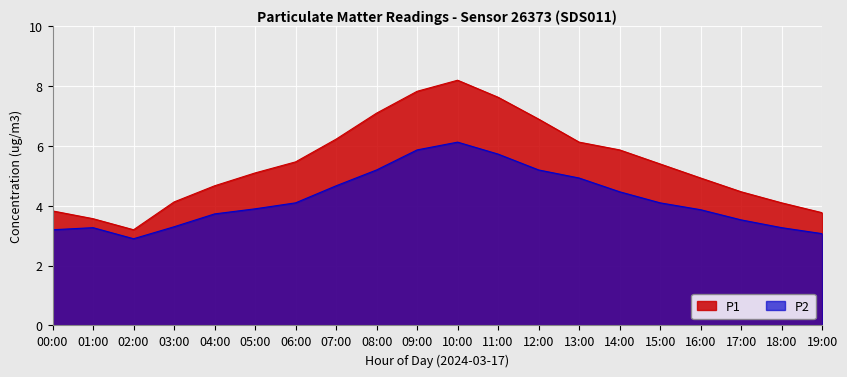

How many lines are shown in the chart?

2